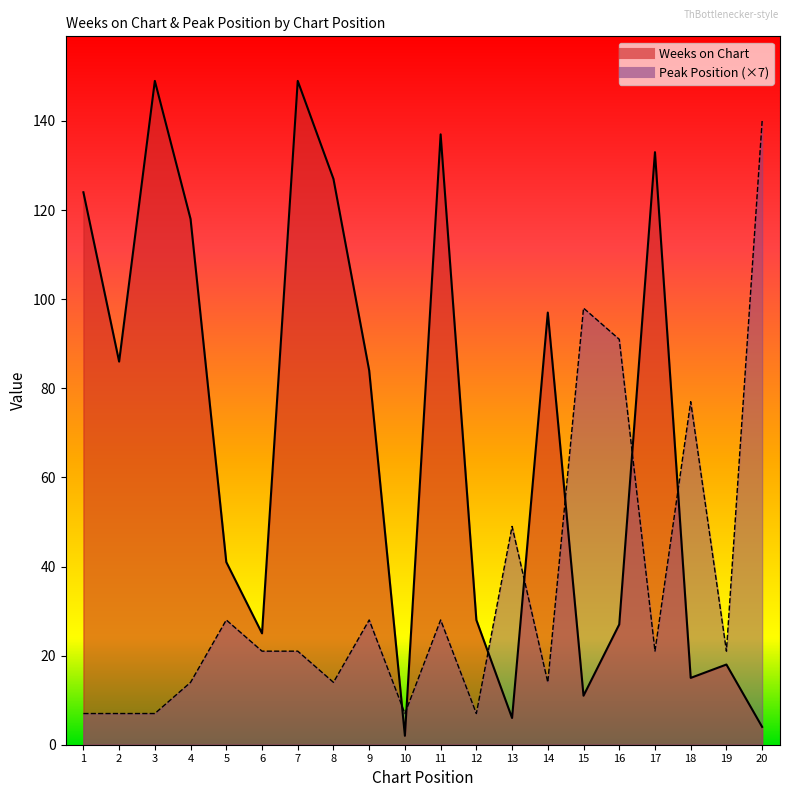

At which category is the sum across all series the highest?

7